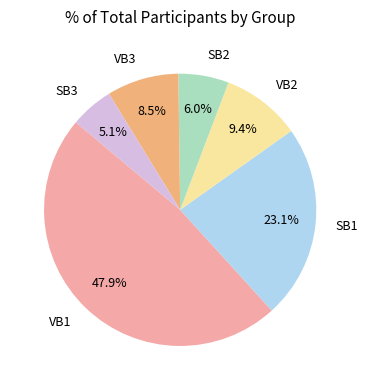

Count the number of slices in the pie.

6